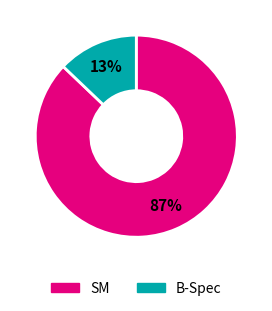

Which has a higher value, SM or B-Spec?

SM